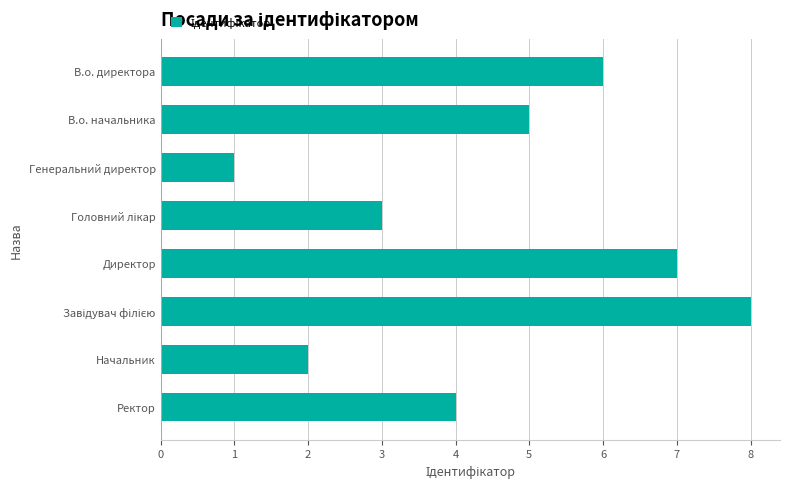

Which label corresponds to the smallest value in the chart?

Генеральний директор